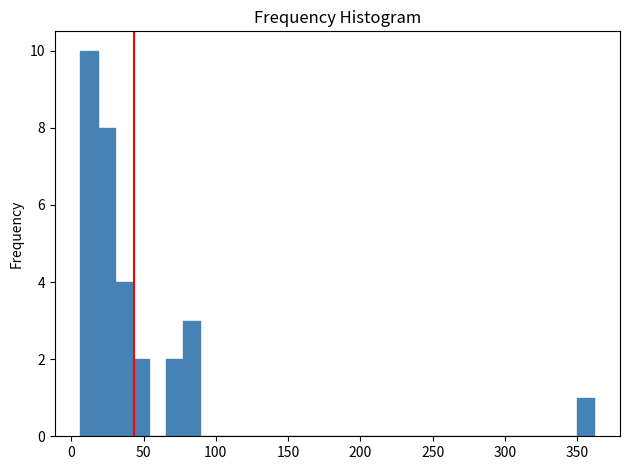

Around what value on the x-axis is the tallest bar? Give the approximate position of its centre, as read against the axis.

10